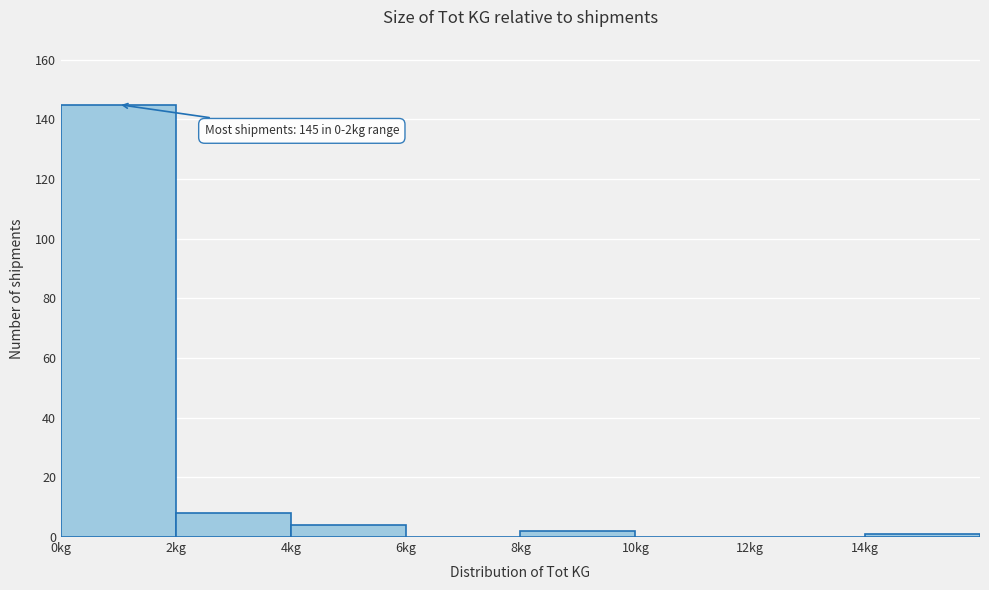

Which range on the x-axis has the tallest bar?

0 to 2